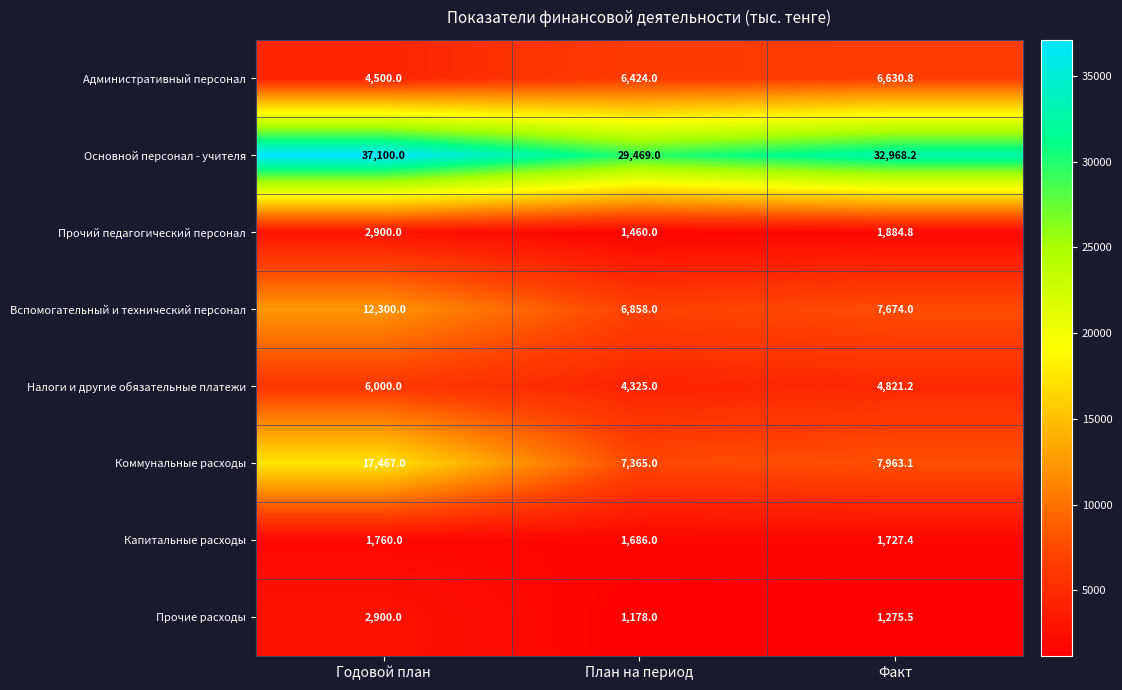

Reading left to right, transcribe all the data shown in this chart.

Административный персонал: 4500.0	6424.0	6630.8
Основной персонал - учителя: 37100.0	29469.0	32968.2
Прочий педагогический персонал: 2900.0	1460.0	1884.8
Вспомогательный и технический персонал: 12300.0	6858.0	7674.0
Налоги и другие обязательные платежи: 6000.0	4325.0	4821.2
Коммунальные расходы: 17467.0	7365.0	7963.1
Капитальные расходы: 1760.0	1686.0	1727.4
Прочие расходы: 2900.0	1178.0	1275.5